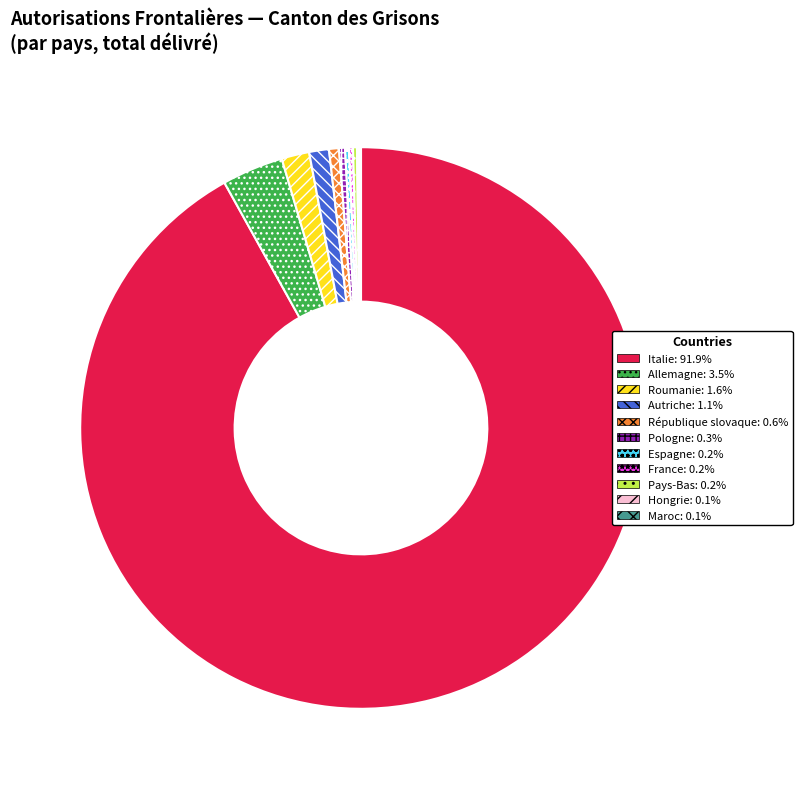

Is there a majority slice in this chart?

Yes